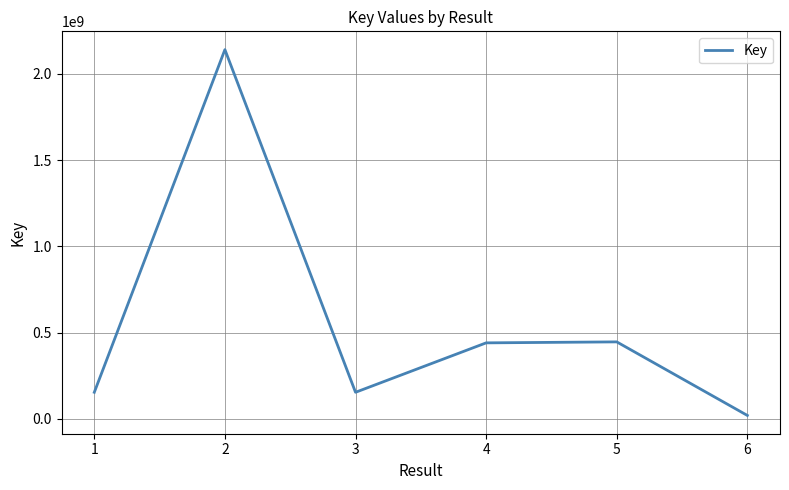

Where does the data first go above 440420135?

2